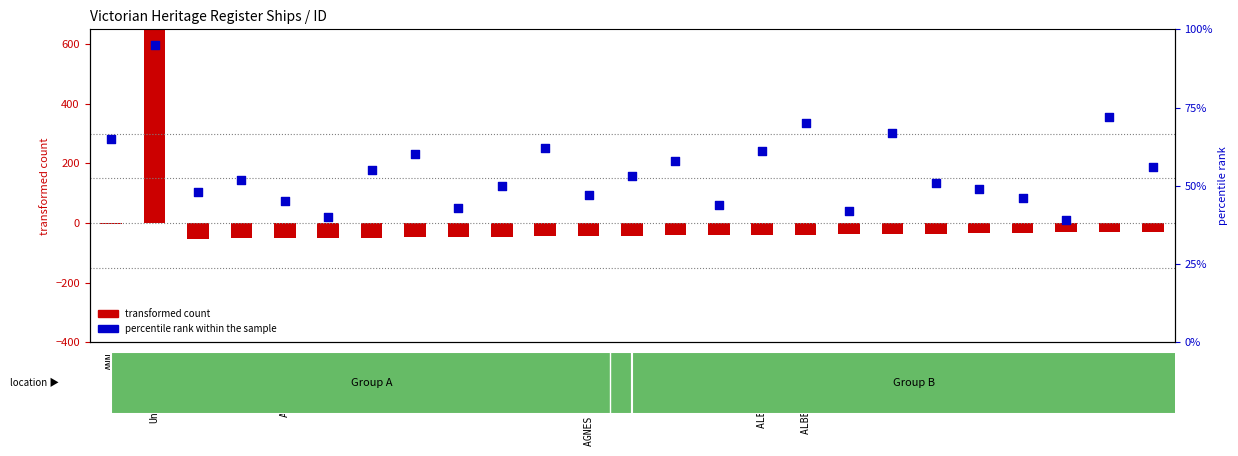

Which series contains the highest Y value?

transformed count